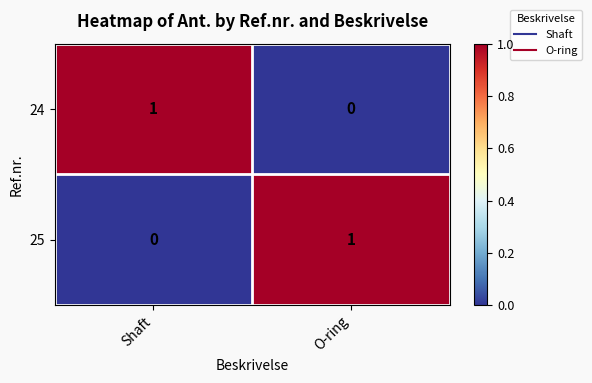

True or false: 24 has a value of 1 at O-ring.

False